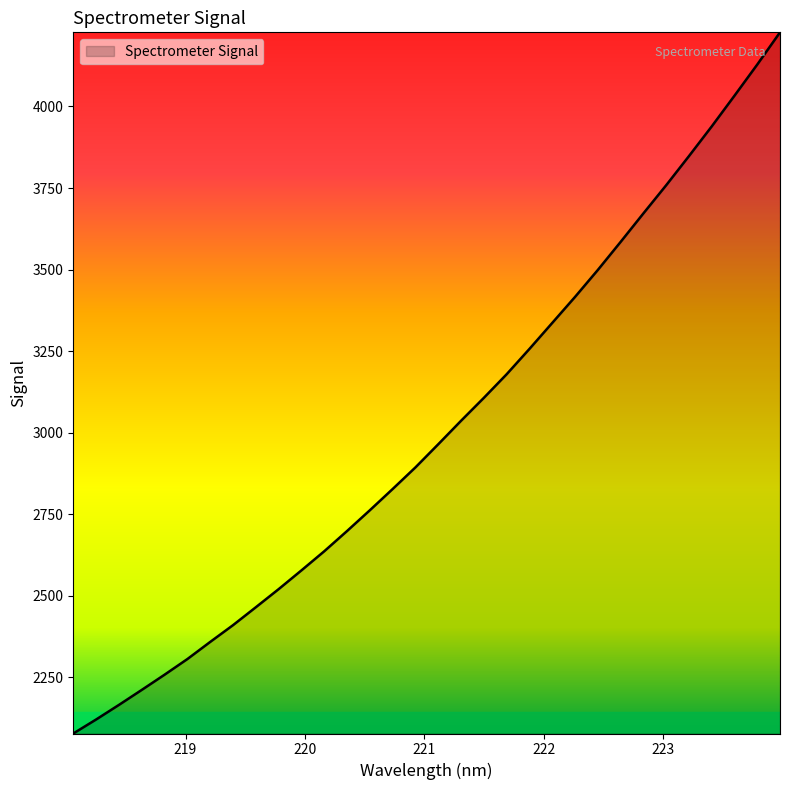

What is the maximum value shown in the chart?

4227.3